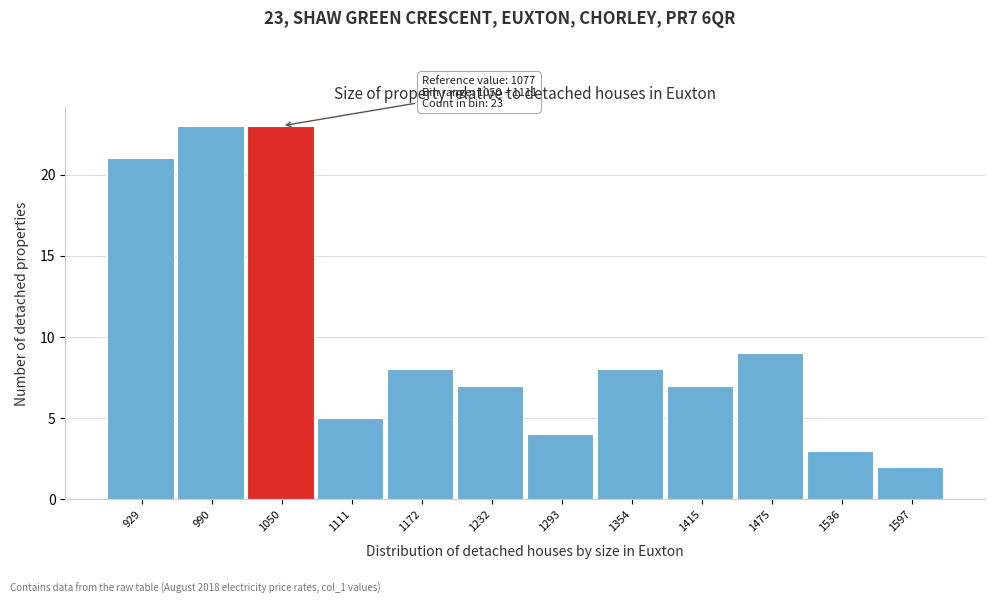

Reading right to left, list all the values displayed in this chart.

2	3	9	7	8	4	7	8	5	23	23	21